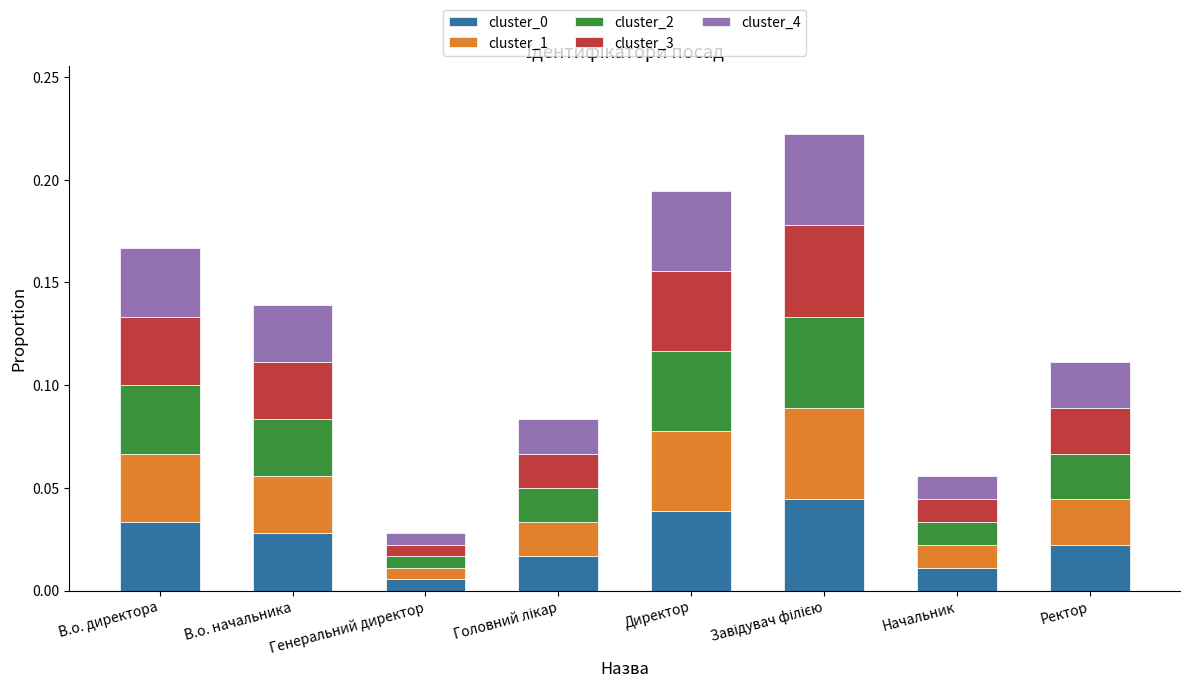

Which category has the lowest value in the cluster_0 series?

Генеральний директор